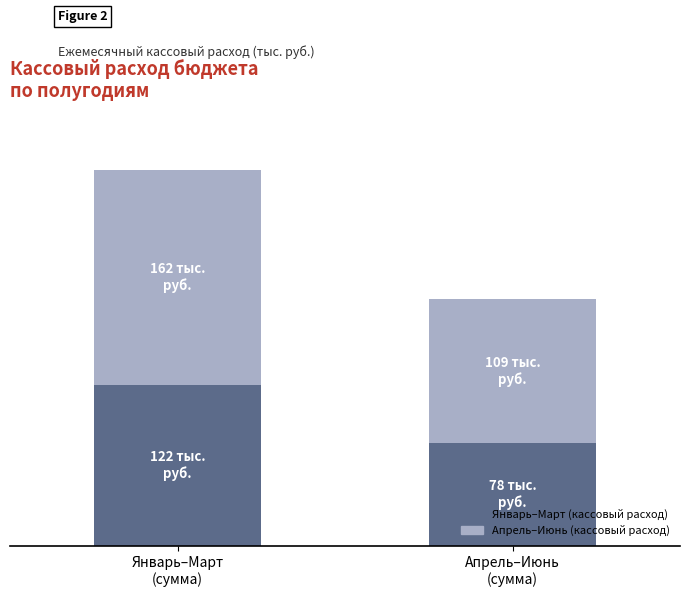

Are the bars horizontal?

No